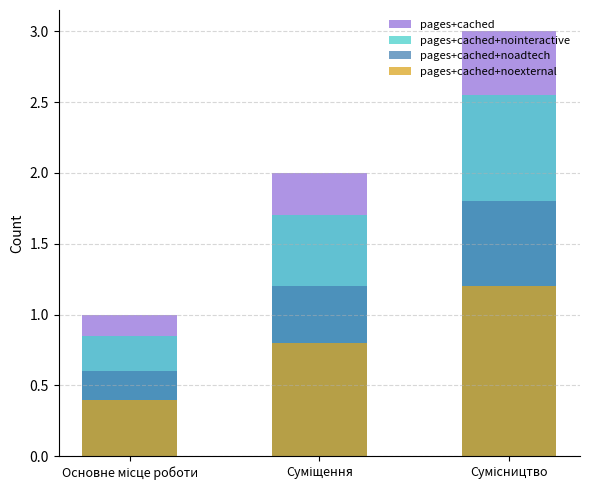

What is the label of the 3rd bar from the right?

Основне місце роботи